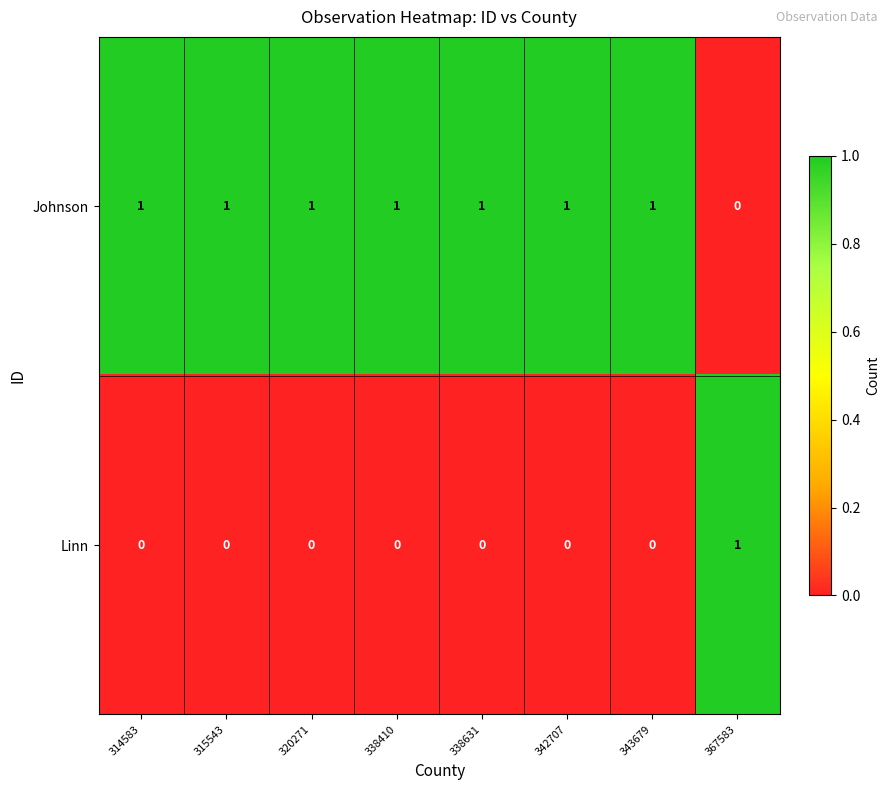

At 343679, list the series in order from largest to smallest.

Johnson, Linn